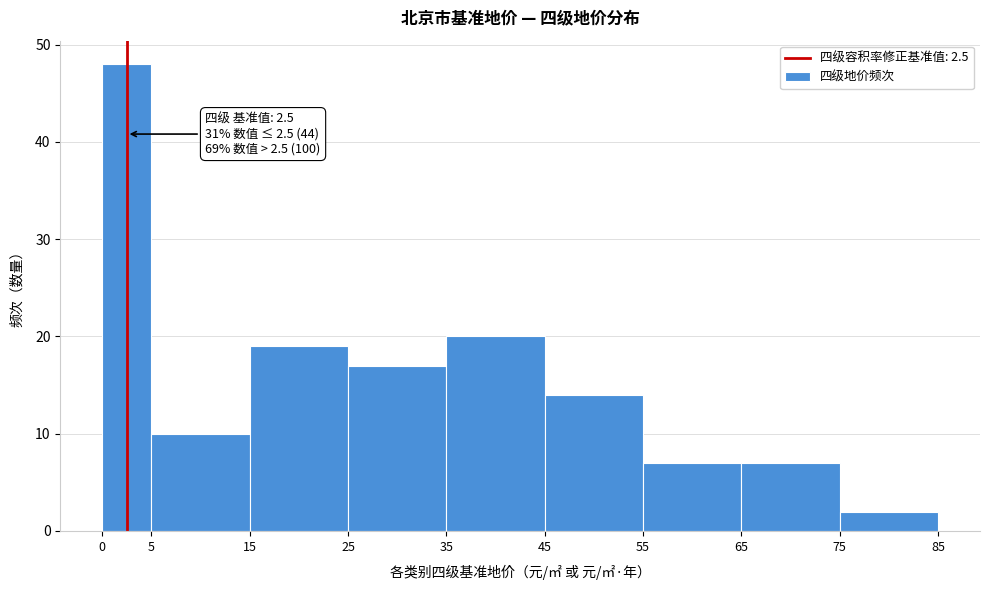

Over which range of the x-axis is the bar tallest?

0 to 5